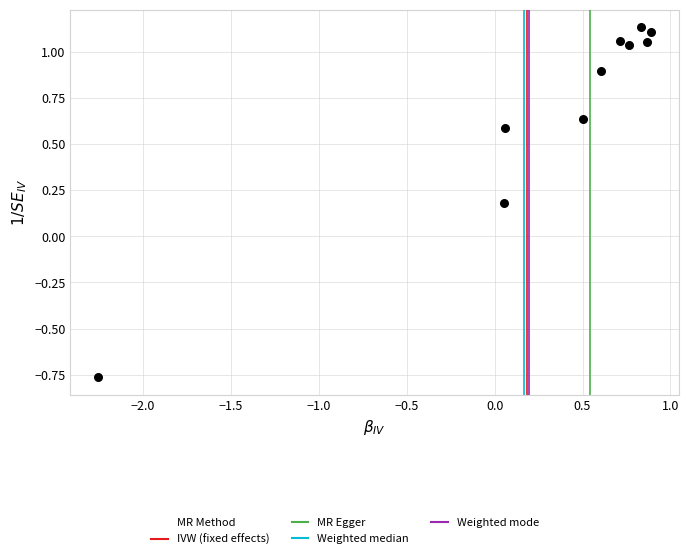

What is the average Y value?

0.7